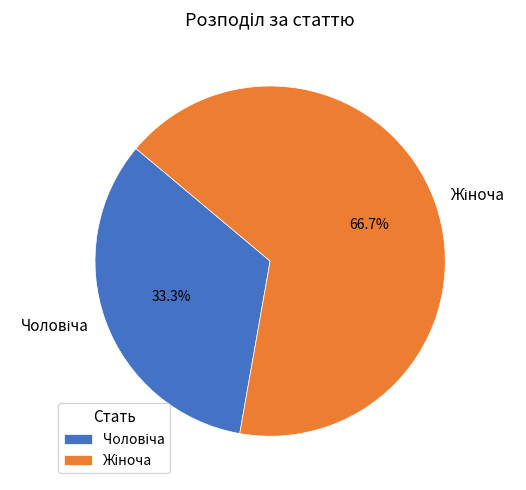

Does any single category account for the majority?

Yes